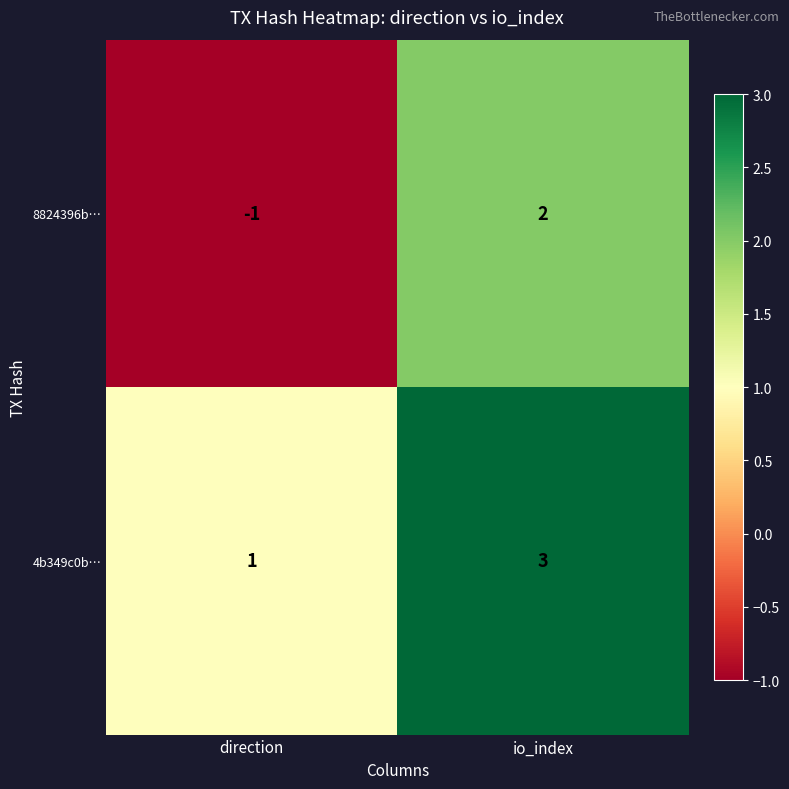

True or false: 8824396b… has a value of -1 at direction.

True